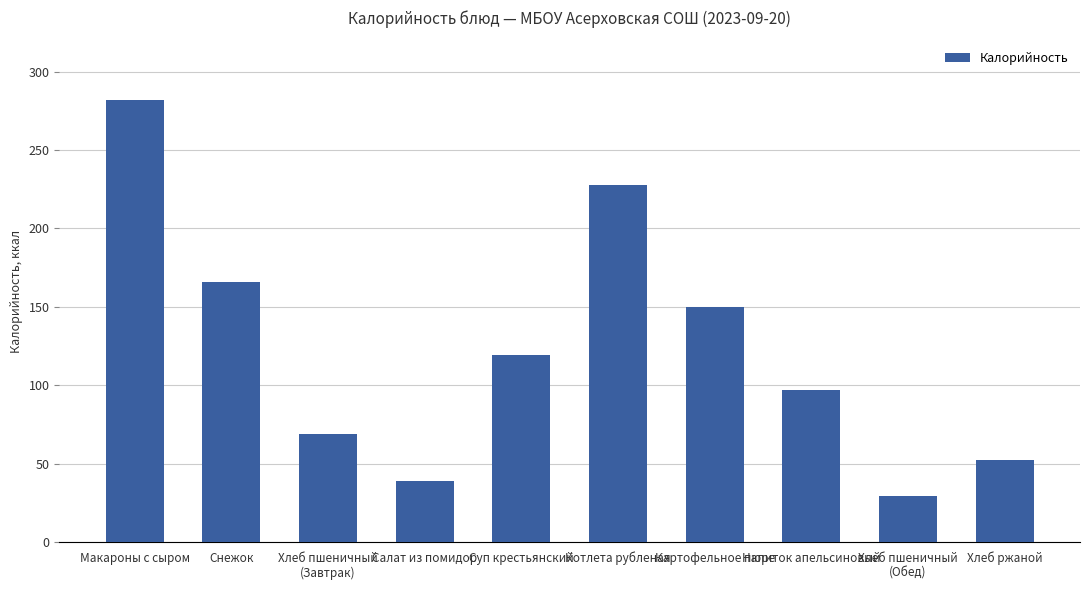

What is the difference between the maximum and minimum values?

253